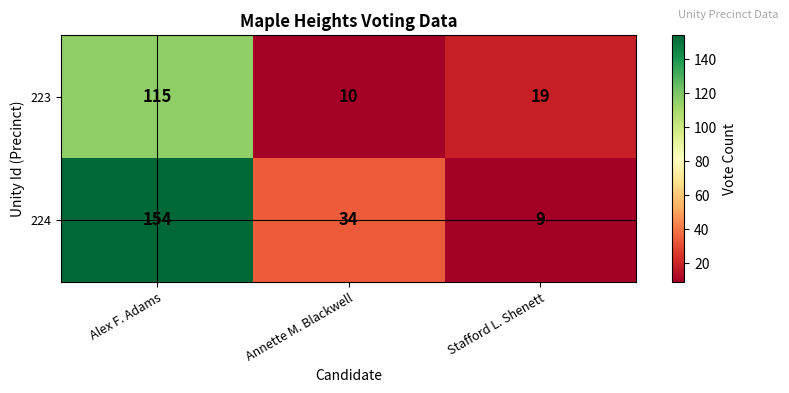

What is the maximum value shown in the chart?

154